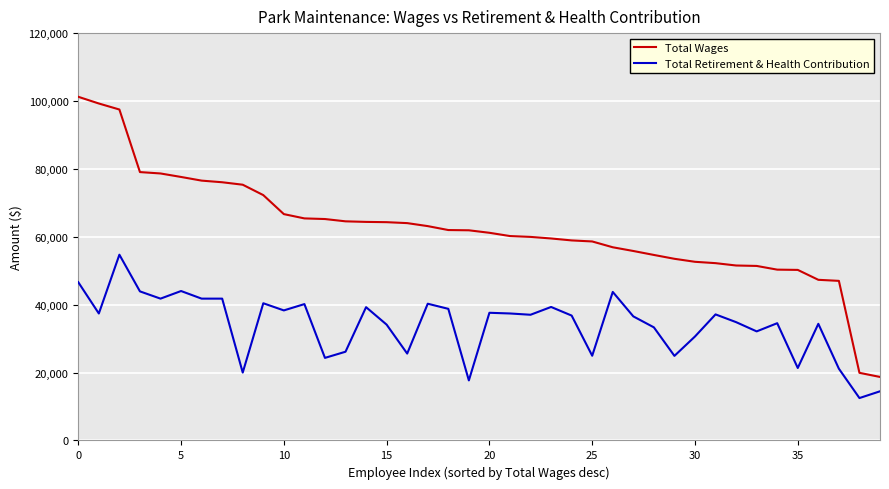

What is the greatest value displayed?

101239